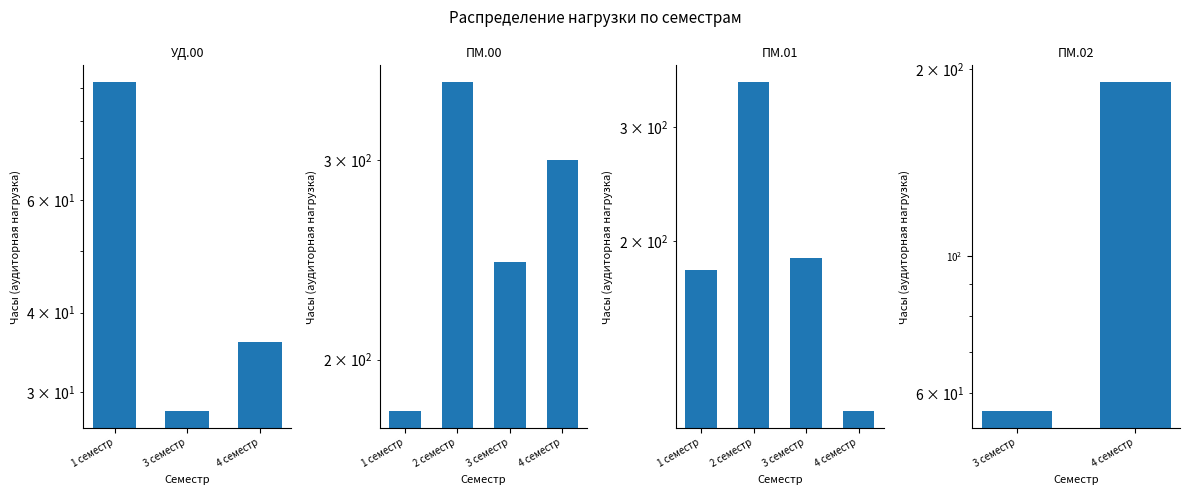

Which series changed the most between 2 семестр and 3 семестр?

ПМ.01